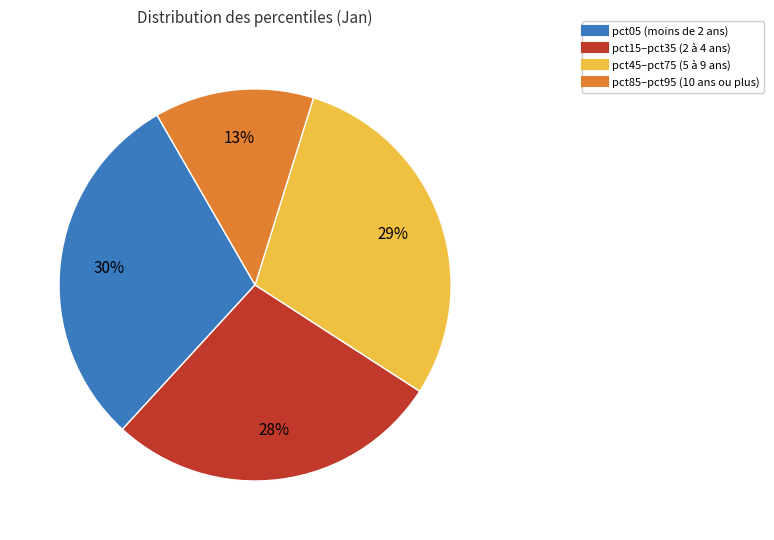

To the nearest percent, what is the difference between the largest and smallest slice percentages?

17%